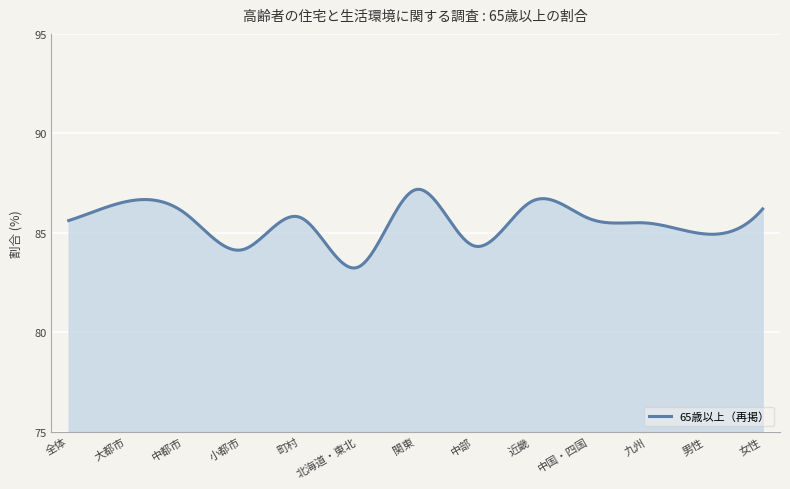

Does the chart display data point markers on the line(s)?

No